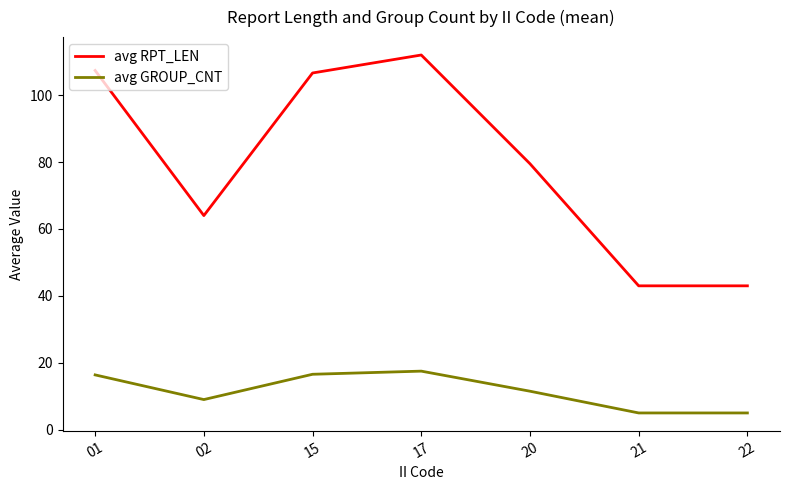

Which series changed the most between 17 and 20?

avg RPT_LEN